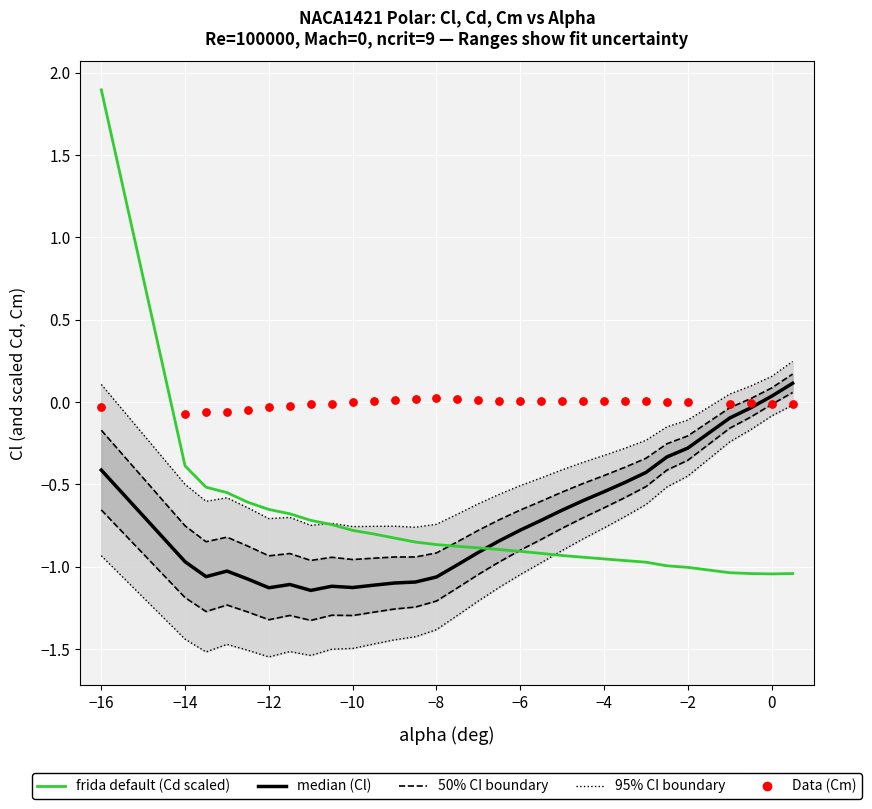

At how many categories does at least one series exceed 0?

19